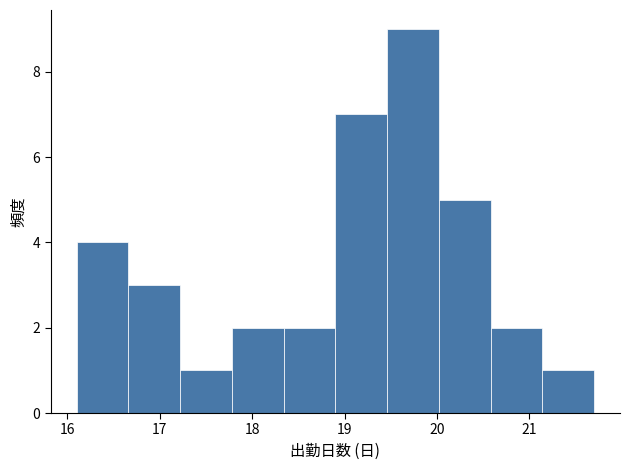

How tall is the bar that spans 17.22 to 17.78 on the x-axis? Neither the bar edges nor the heights are printed on the chart, so give them approximately, as read against the axes.

1